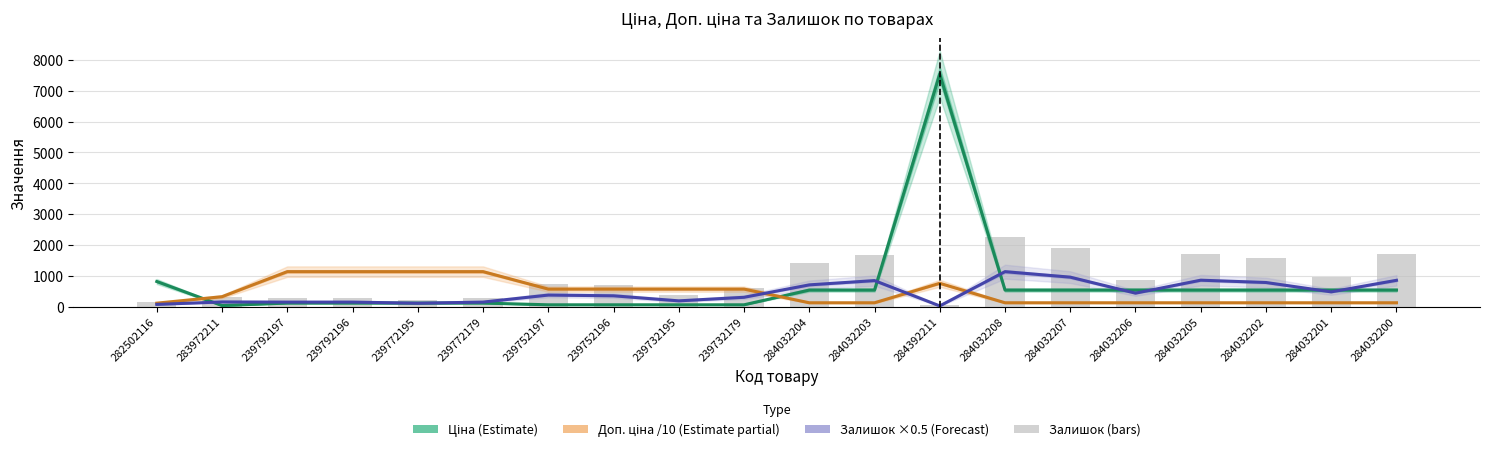

Reading left to right, extract all data points from this chart.

Ціна (Estimate): 813.0	32.0	113.3	113.3	113.3	113.3	56.7	56.7	56.7	56.7	535.4	535.4	7545.9	535.4	535.4	535.4	535.4	535.4	535.4	535.4
Доп. ціна /10 (Estimate partial): 110.2	320.5	1133.4	1133.4	1133.4	1133.4	566.7	566.7	566.7	566.7	122.7	122.7	754.6	122.7	122.7	122.7	122.7	122.7	122.7	122.7
Залишок ×0.5 (Forecast): 70.0	149.5	144.5	145.0	107.5	145.0	372.5	349.0	185.0	300.5	703.5	842.5	21.0	1132.5	954.0	434.5	855.5	780.5	476.5	851.5
Залишок: 140.0	299.0	289.0	290.0	215.0	290.0	745.0	698.0	370.0	601.0	1407.0	1685.0	42.0	2265.0	1908.0	869.0	1711.0	1561.0	953.0	1703.0